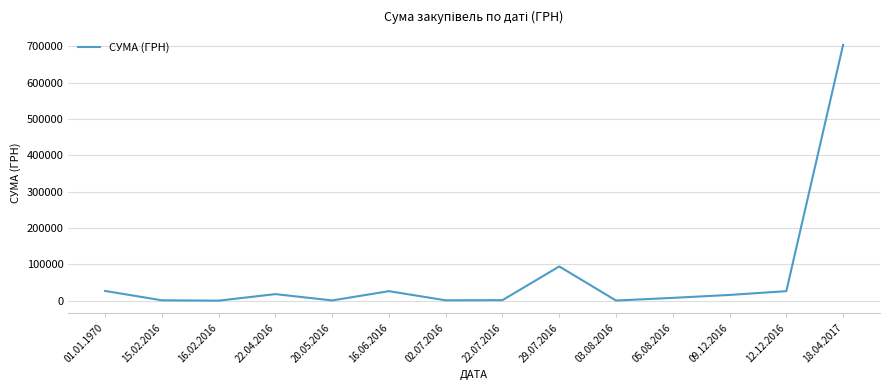

How many interior local valleys (lower than both neighbors) does the data have?

4